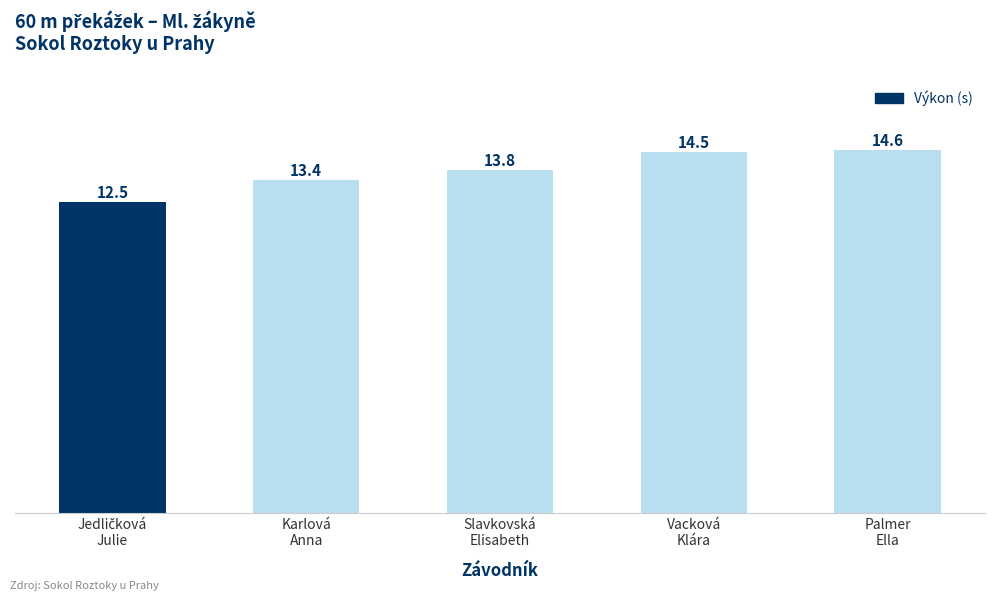

What is the label of the 2nd bar from the right?

Vacková
Klára